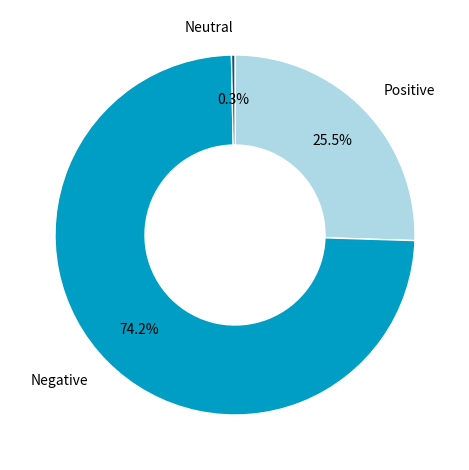

Is there any slice that represents more than half of the pie?

Yes